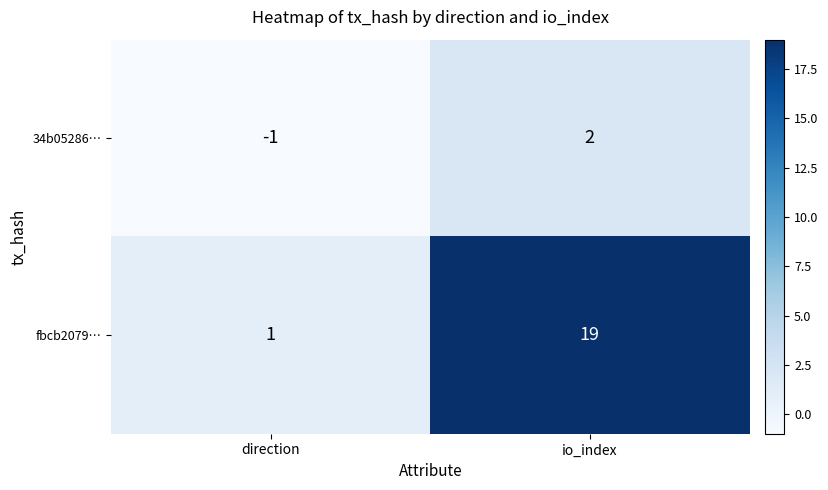

At which label is fbcb2079… closest to 10?

direction